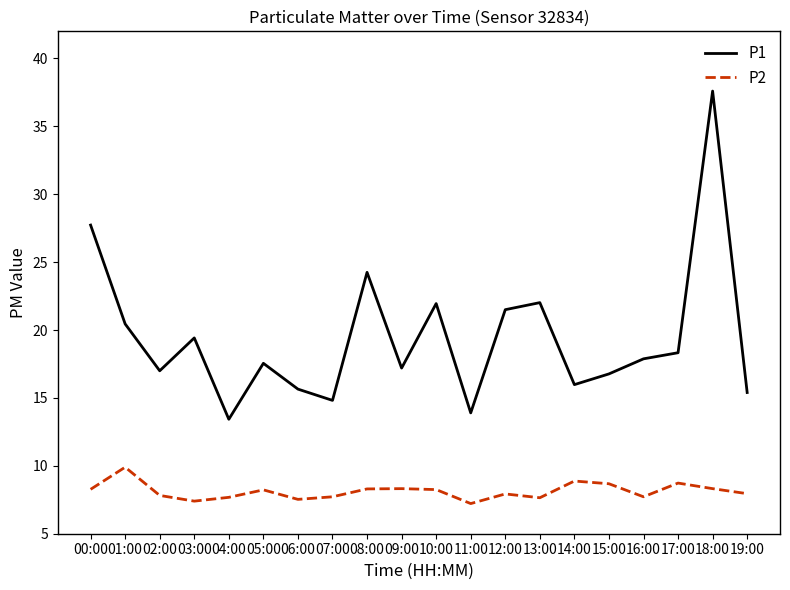

True or false: P2 and P1 intersect in this chart.

False